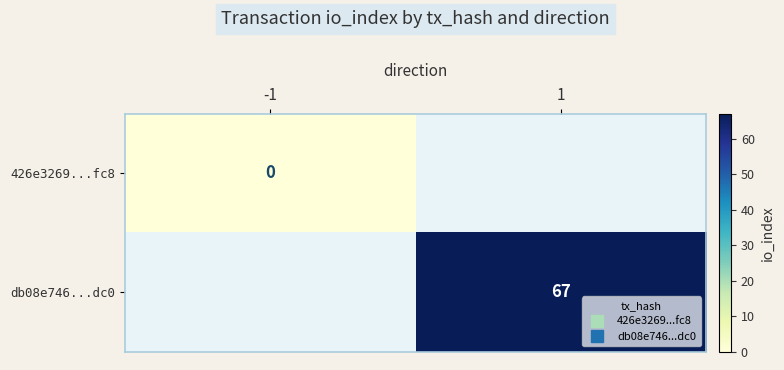

List the labels in order of 426e3269...fc8 value, largest first.

-1, 1